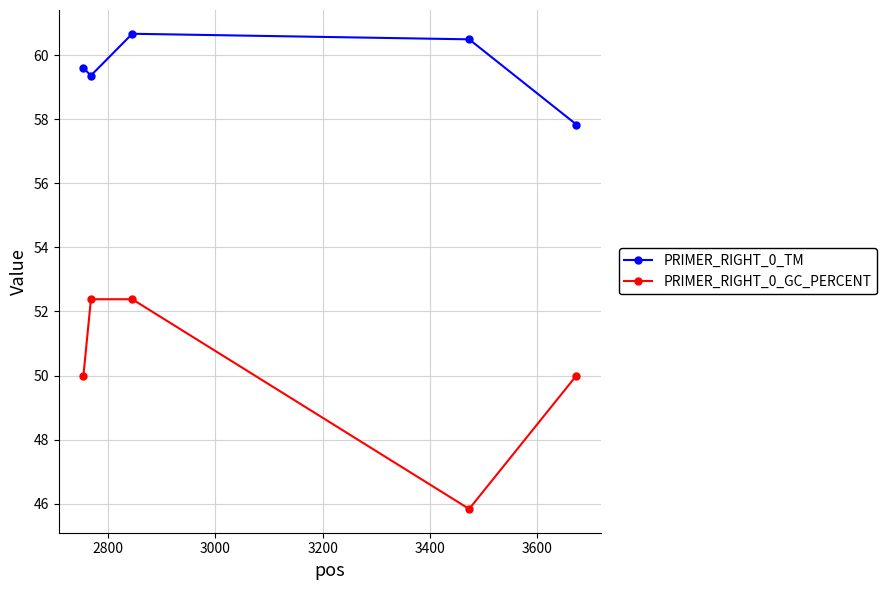

Which series has the largest range (max minus min)?

PRIMER_RIGHT_0_GC_PERCENT